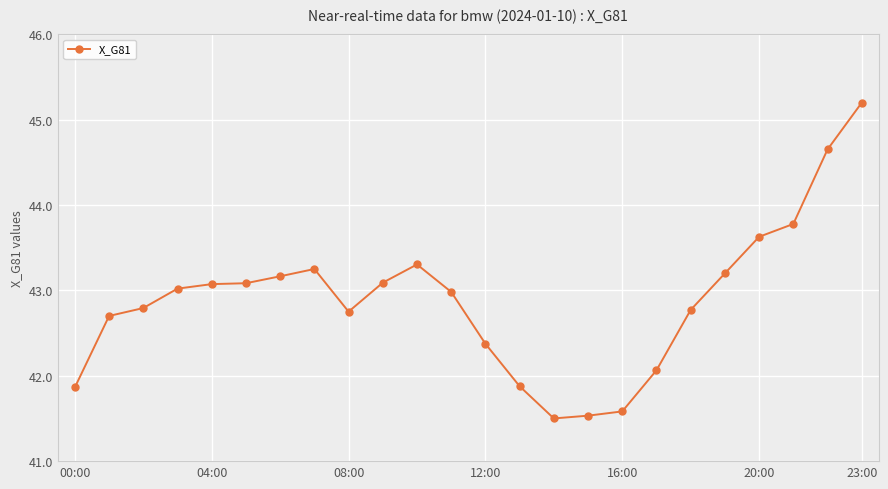

What is the value of the 10th point from the left?

43.1